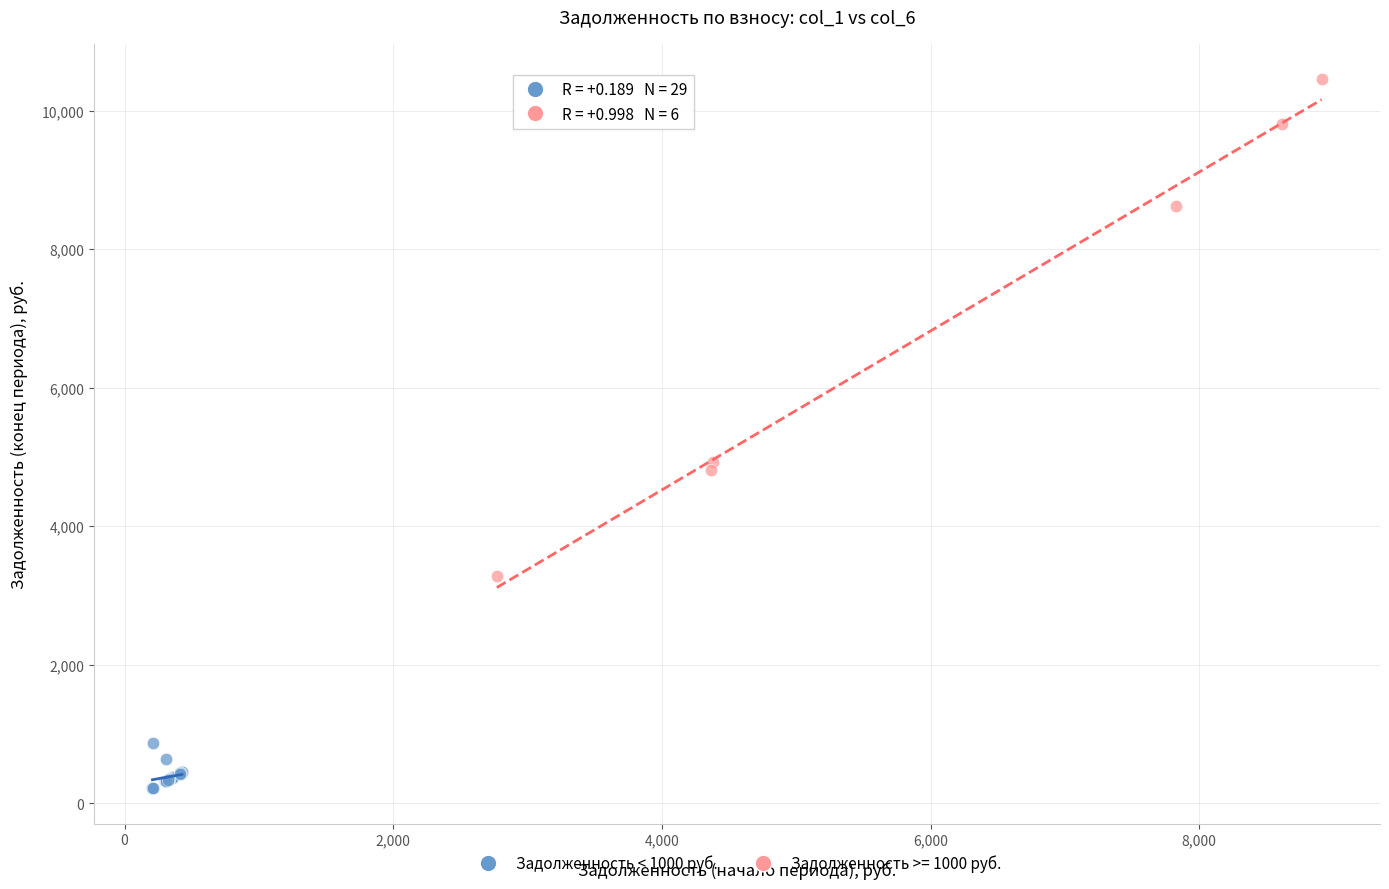

Which series contains the highest Y value?

Задолженность >= 1000 руб.